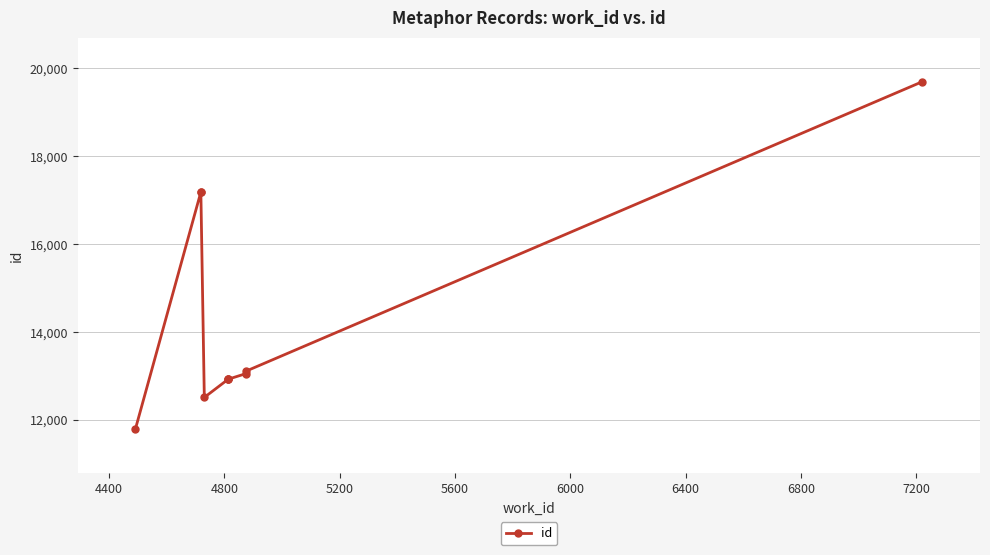

Reading left to right, transcribe all the data shown in this chart.

11794	17184	17185	12511	12921	12922	12924	13054	13110	19694